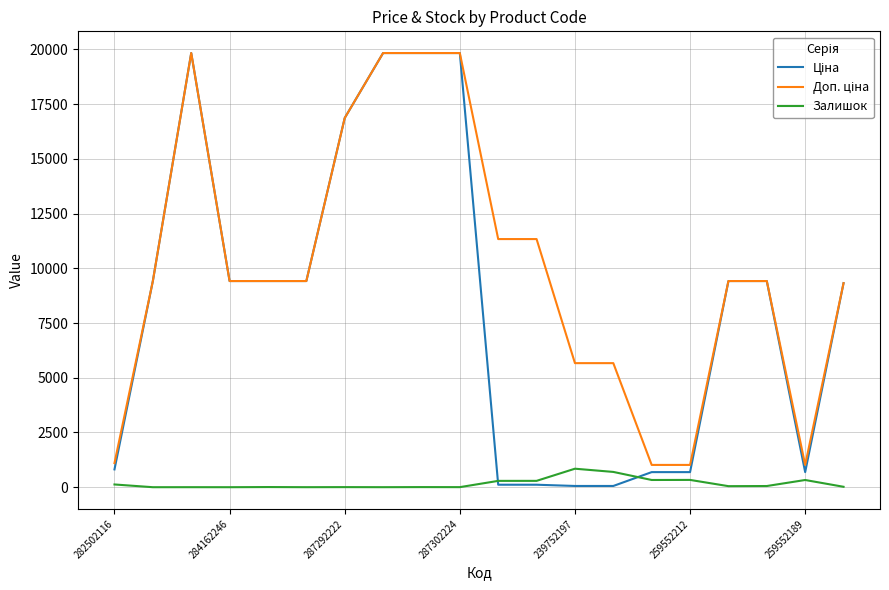

What is the greatest value displayed?

19831.1